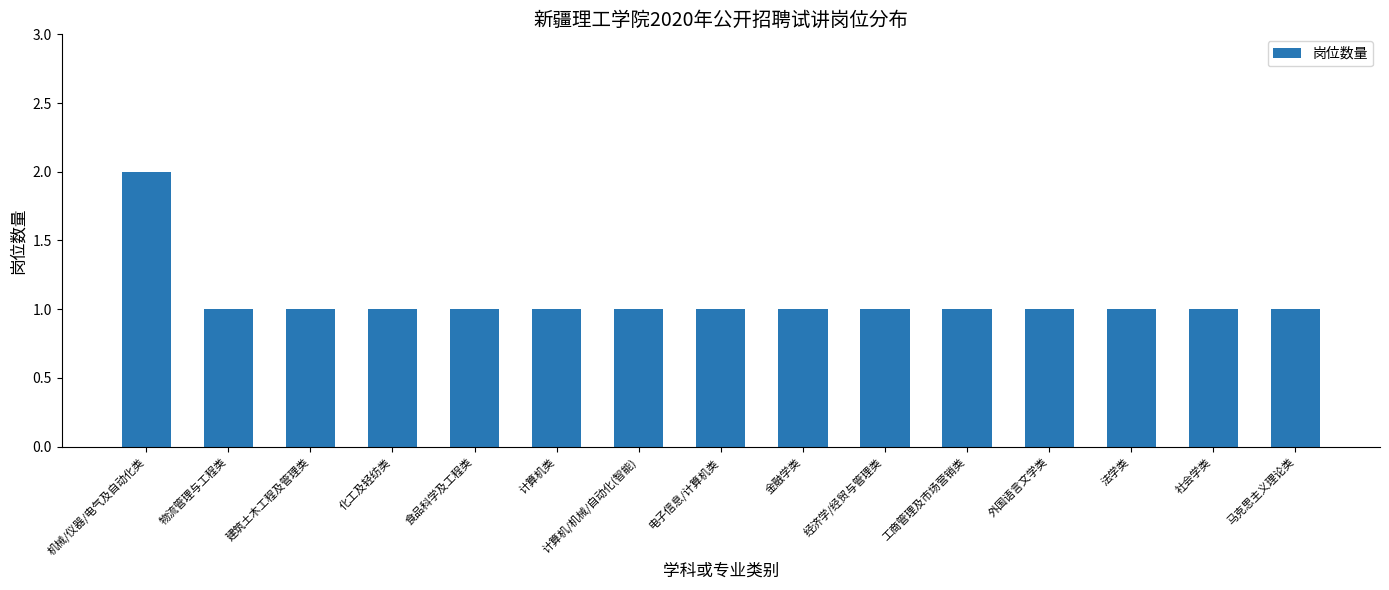

What is the label of the 14th bar from the left?

社会学类